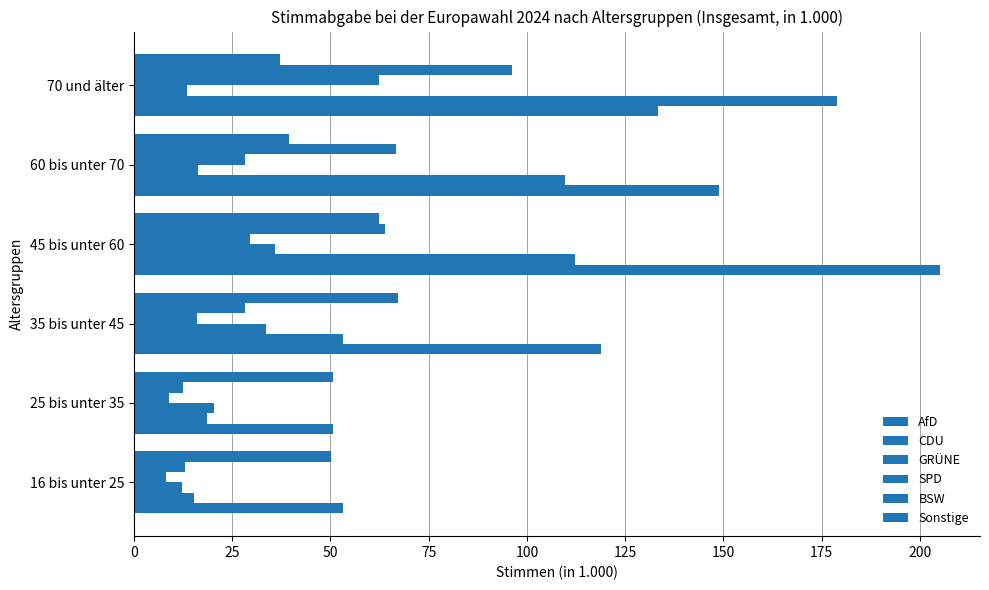

How many values in the GRÜNE series are below 20?

3